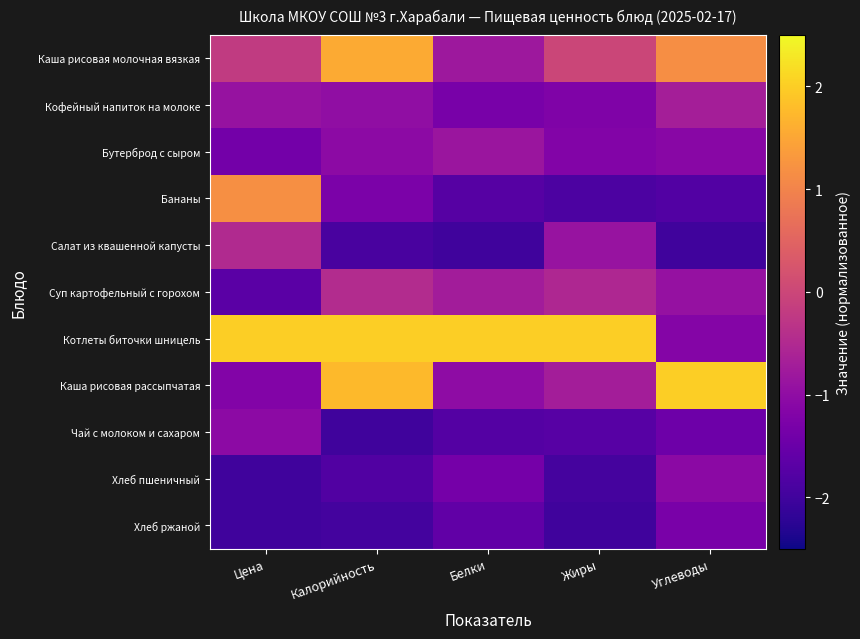

What is the total value across all series at Жиры?

-10.1